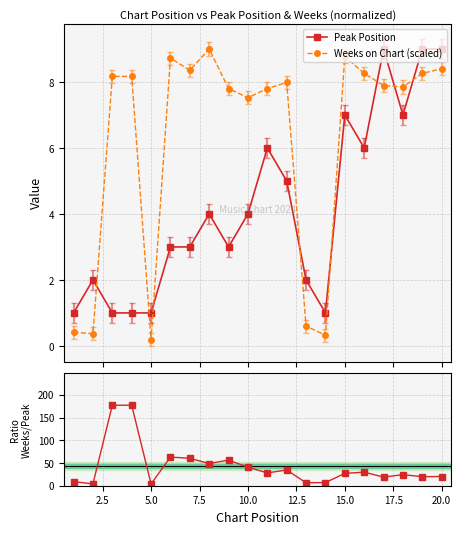

What is the value of the Ratio Weeks/Peak point at the 17th from the left?

19.0